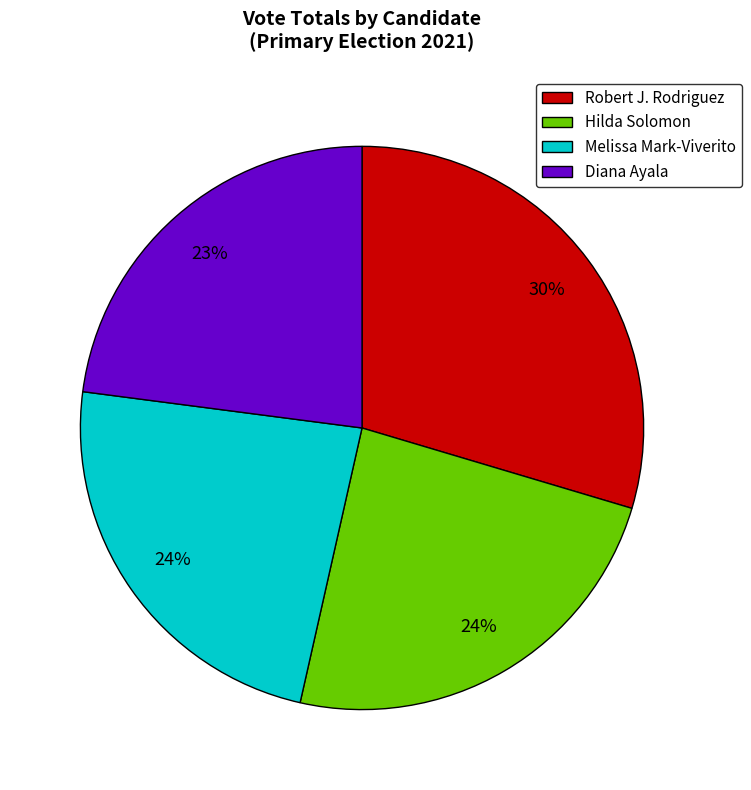

True or false: Diana Ayala accounts for 17% of the total.

False